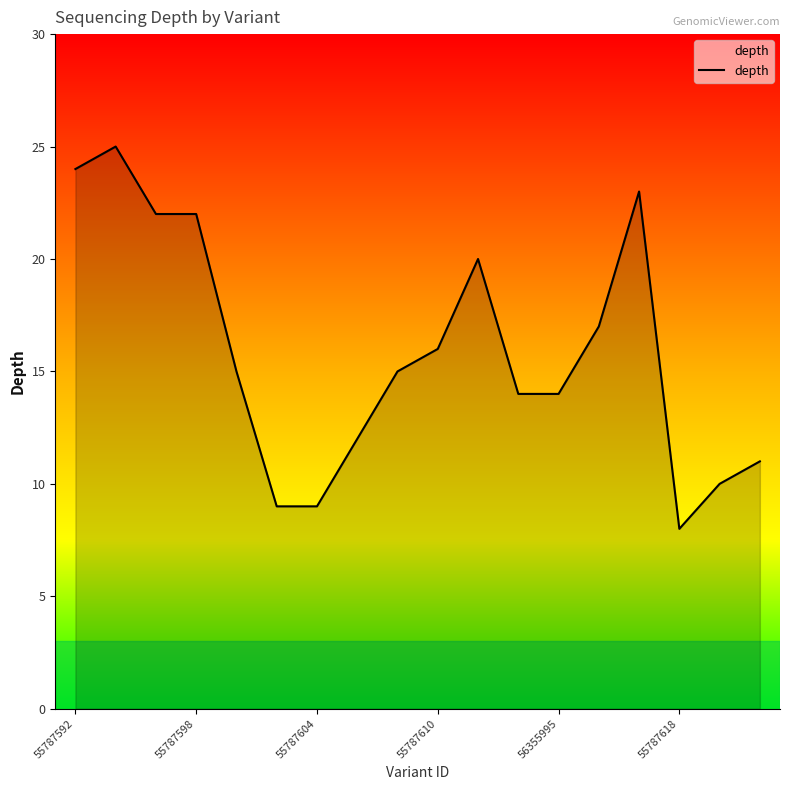

What is the maximum value shown in the chart?

25